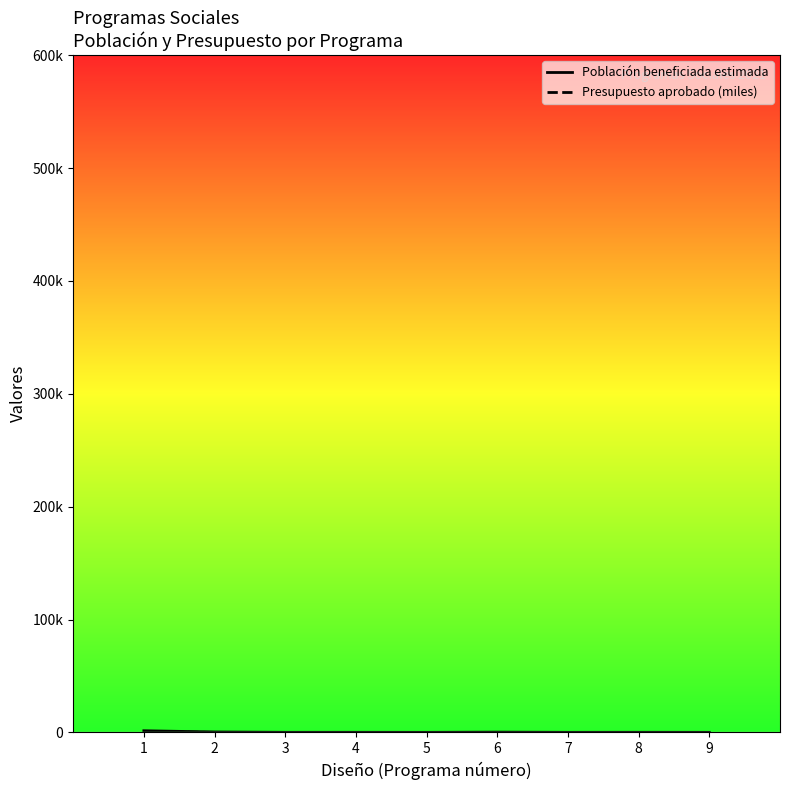

True or false: Presupuesto aprobado (miles) and Población beneficiada estimada cross at least once.

False